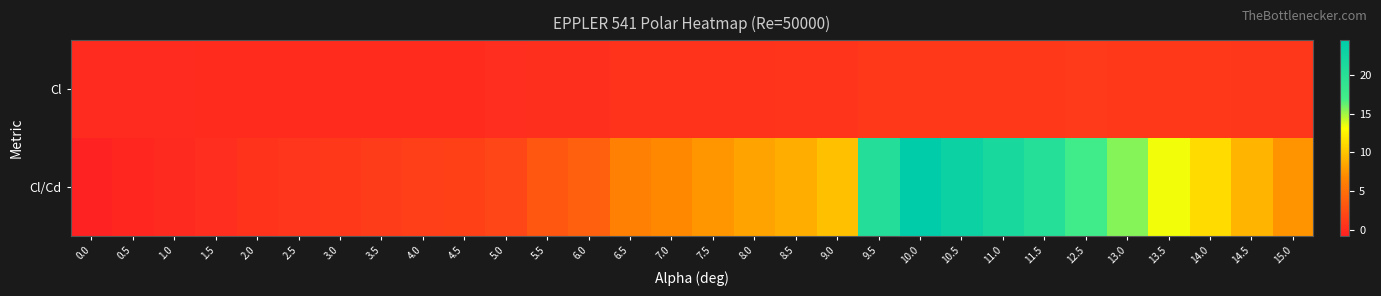

What is the smallest value displayed?

-0.8